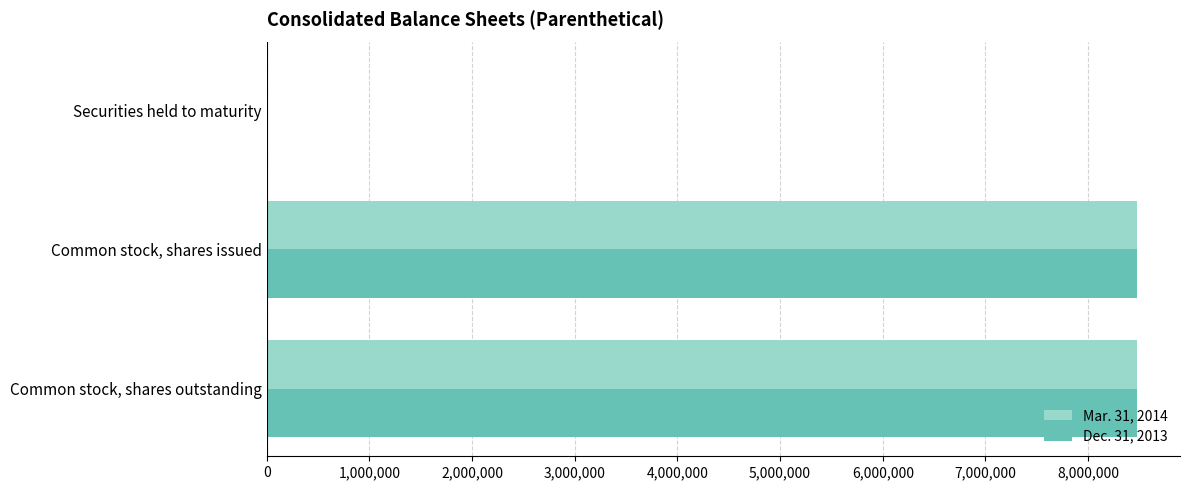

What is the greatest value displayed?

8471289